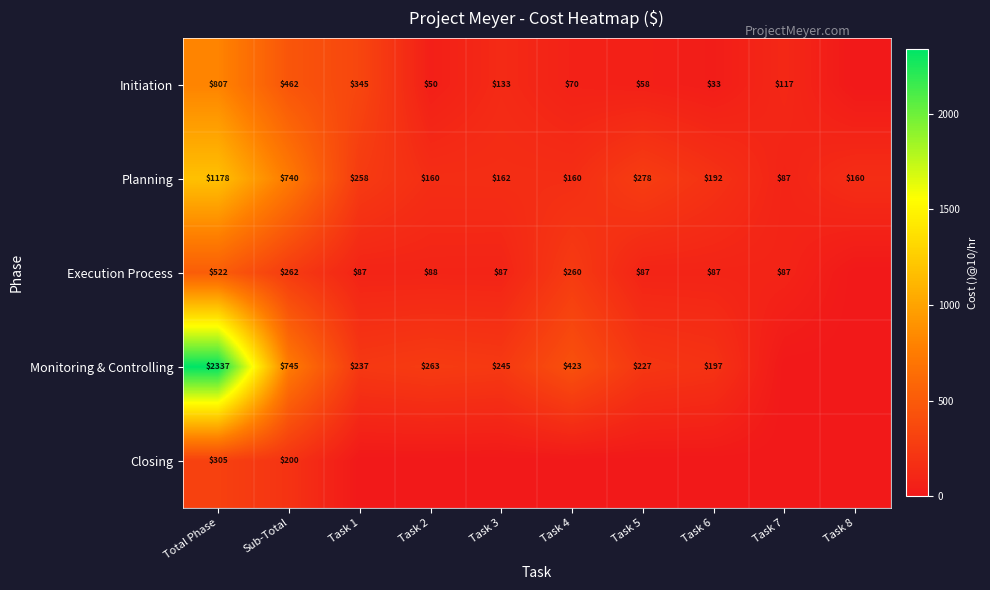

At which category is the sum across all series the highest?

Total Phase